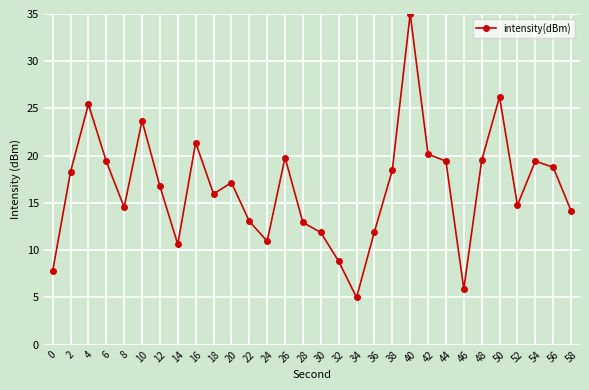

At which category does the chart reach its minimum across all series?

34